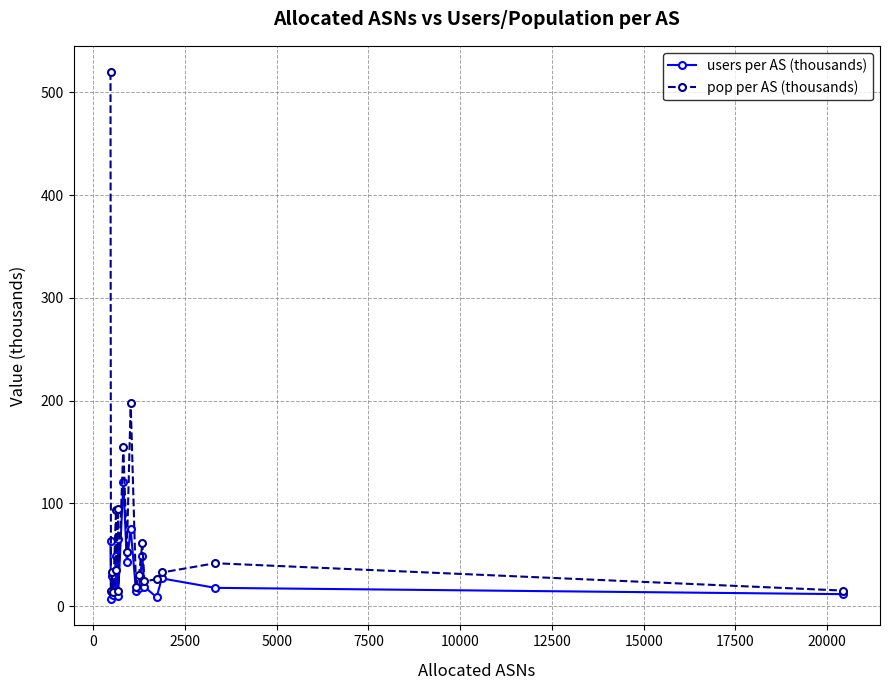

Which series has the largest range (max minus min)?

pop per AS (thousands)